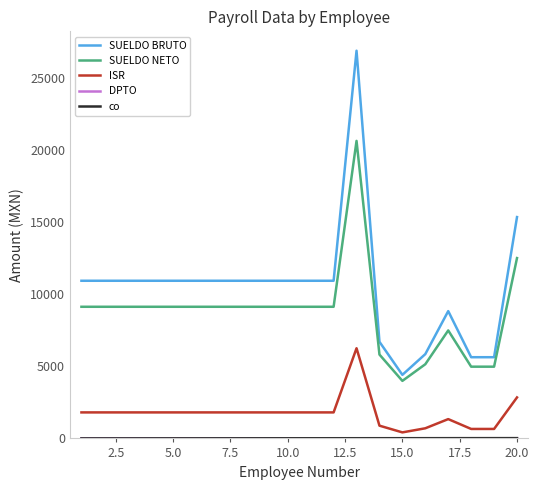

Which series has the widest spread of values?

SUELDO BRUTO